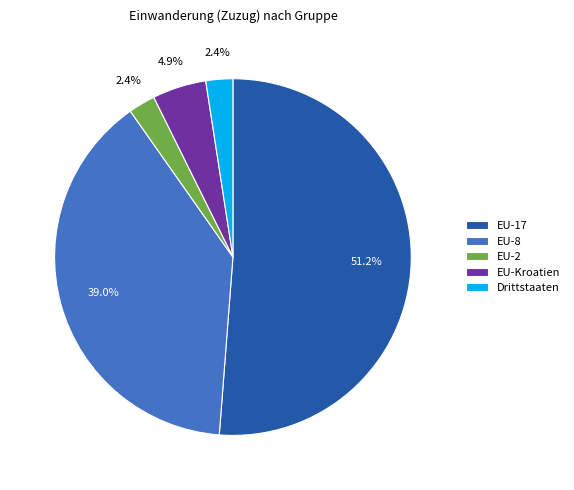

What percentage is the EU-8 slice, to the nearest percent?

39%